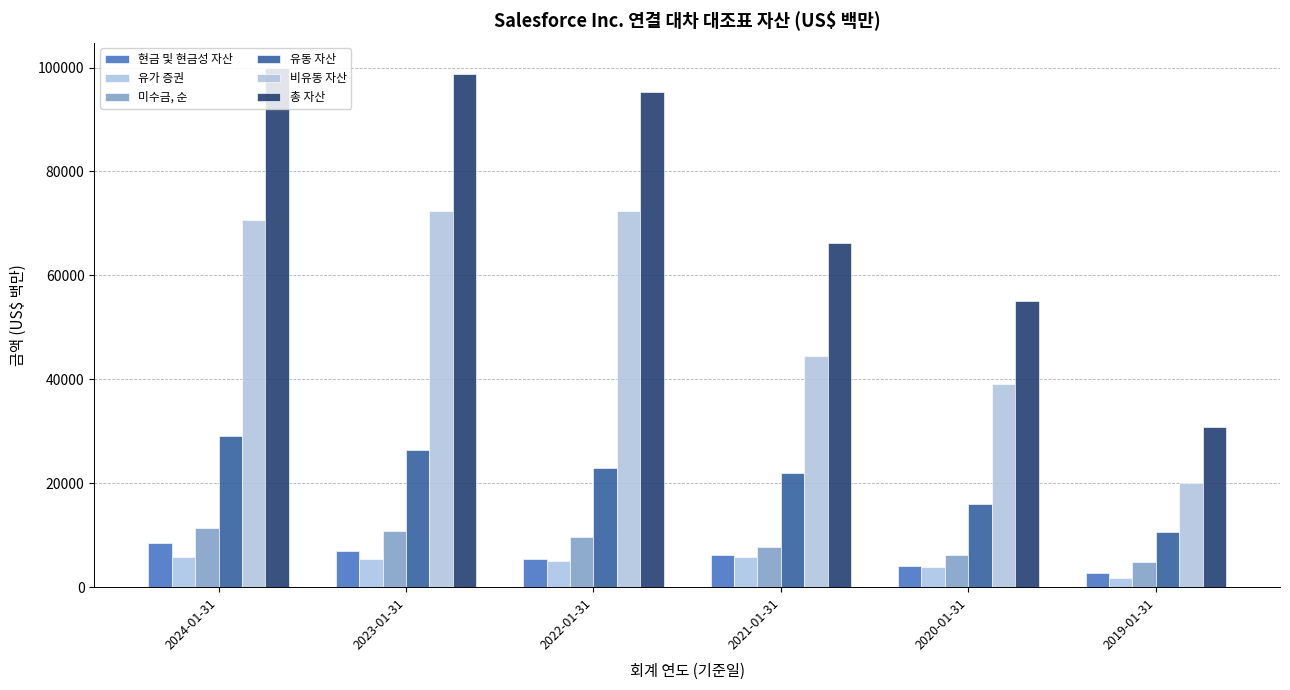

Between 2024-01-31 and 2020-01-31, which is larger?

2024-01-31